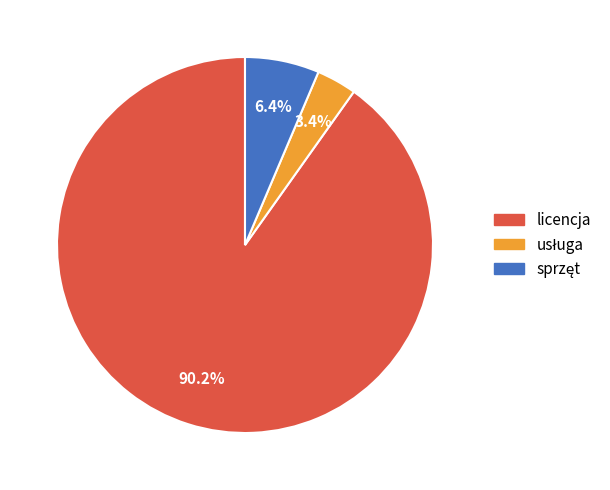

To the nearest percent, what is the average slice percentage?

33%